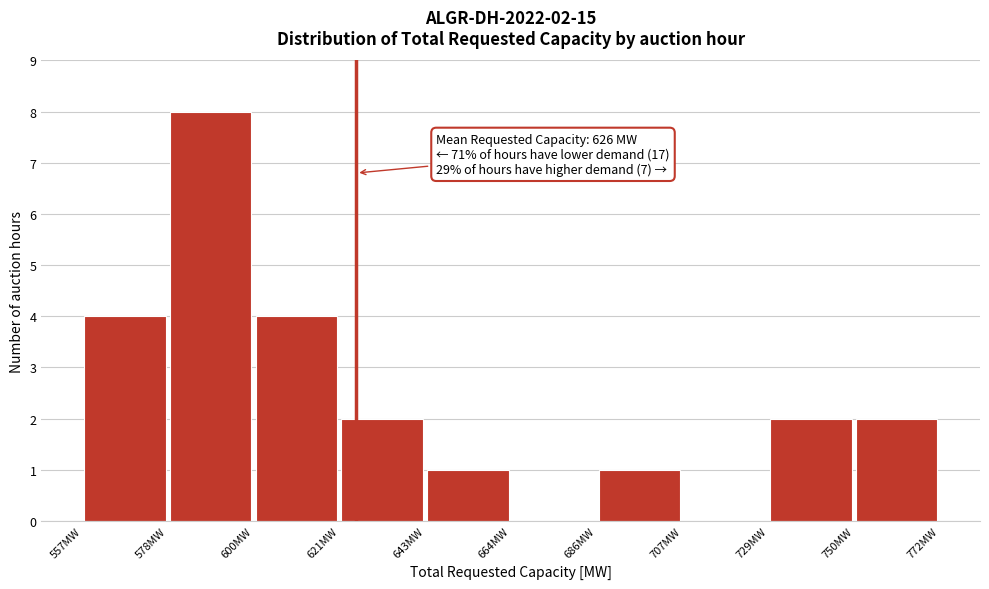

Which range on the x-axis has the tallest bar?

578.5 to 600.0